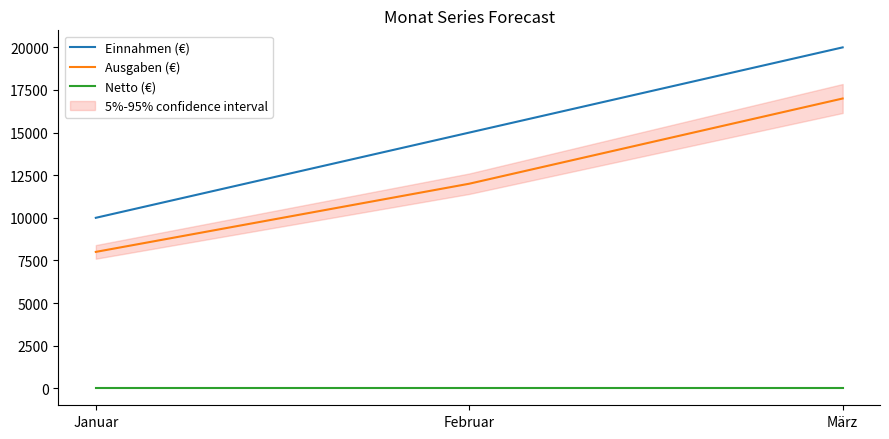

Is it true that Einnahmen (€) equals 6336 at März?

False